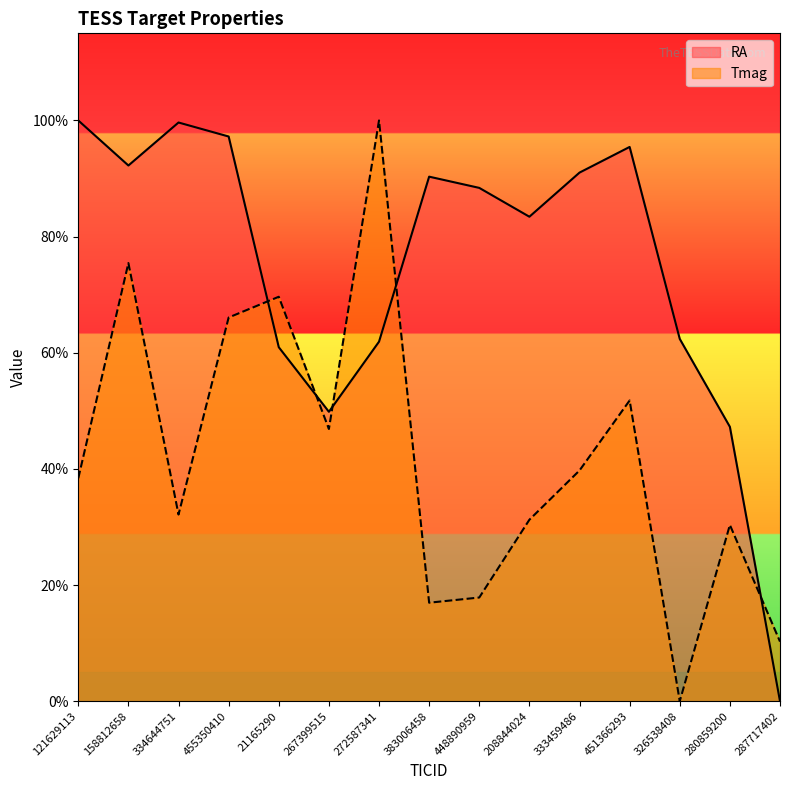

Reading left to right, what are all the values shown in this chart?

RA: 121629113=100.0	158812658=92.2	334644751=99.6	455350410=97.2	21165290=61.0	267399515=49.8	272587341=61.9	383006458=90.3	448890959=88.4	208844024=83.4	333459486=91.0	451366293=95.4	326538408=62.4	280859200=47.2	287717402=0.0
Tmag: 121629113=38.4	158812658=75.4	334644751=32.1	455350410=66.1	21165290=69.6	267399515=46.9	272587341=100.0	383006458=17.0	448890959=17.9	208844024=31.2	333459486=39.7	451366293=51.8	326538408=0.0	280859200=30.4	287717402=10.3